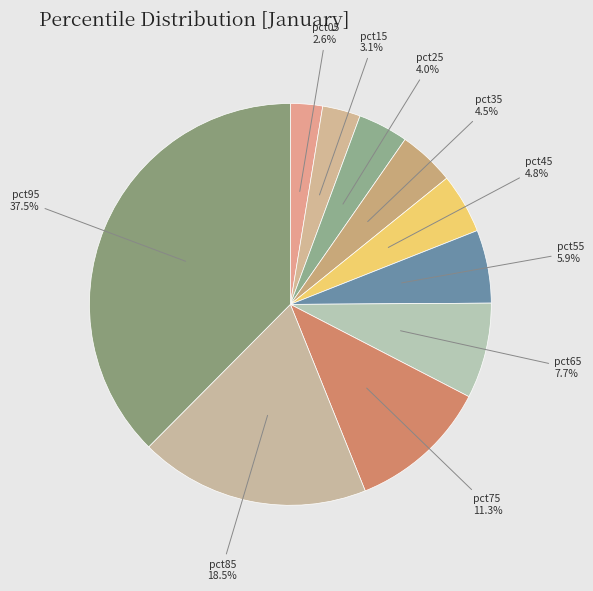

To the nearest percent, what is the difference between the largest and smallest slice percentages?

35%